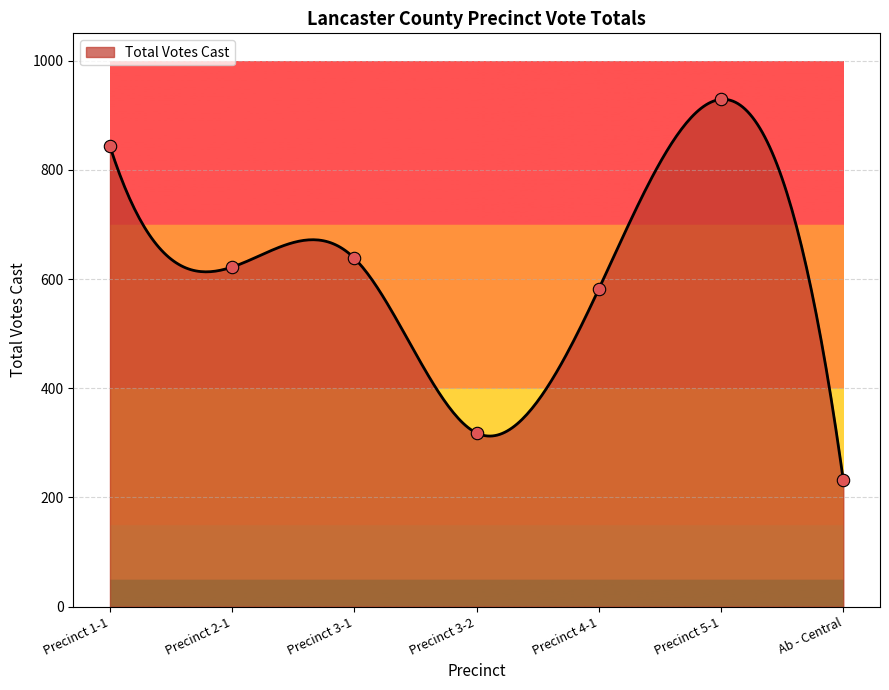

Which has a higher value, Precinct 5-1 or Precinct 1-1?

Precinct 5-1